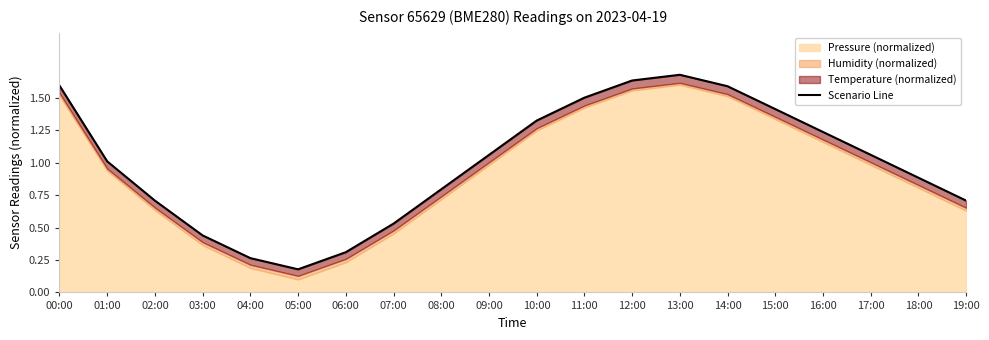

Rank the categories by value from highest to lowest.

13:00, 12:00, 00:00, 14:00, 11:00, 15:00, 10:00, 16:00, 17:00, 09:00, 01:00, 18:00, 08:00, 19:00, 02:00, 07:00, 03:00, 06:00, 04:00, 05:00